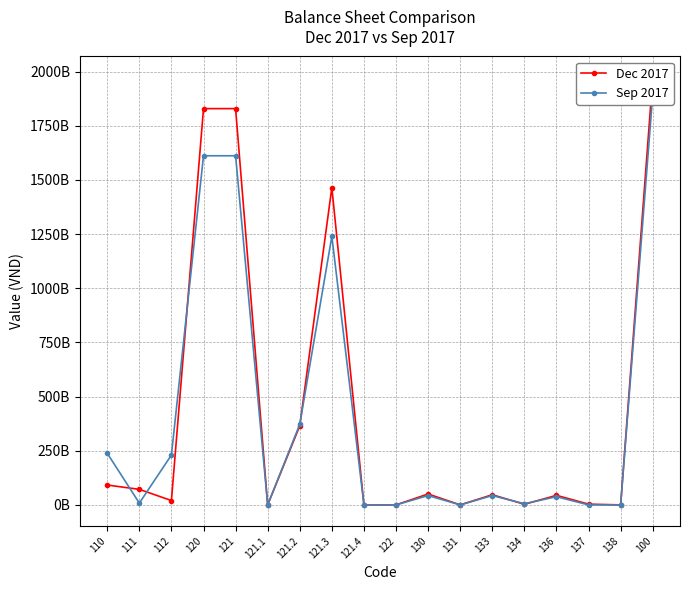

After their last crossing, which series has the higher values: Dec 2017 or Sep 2017?

Dec 2017